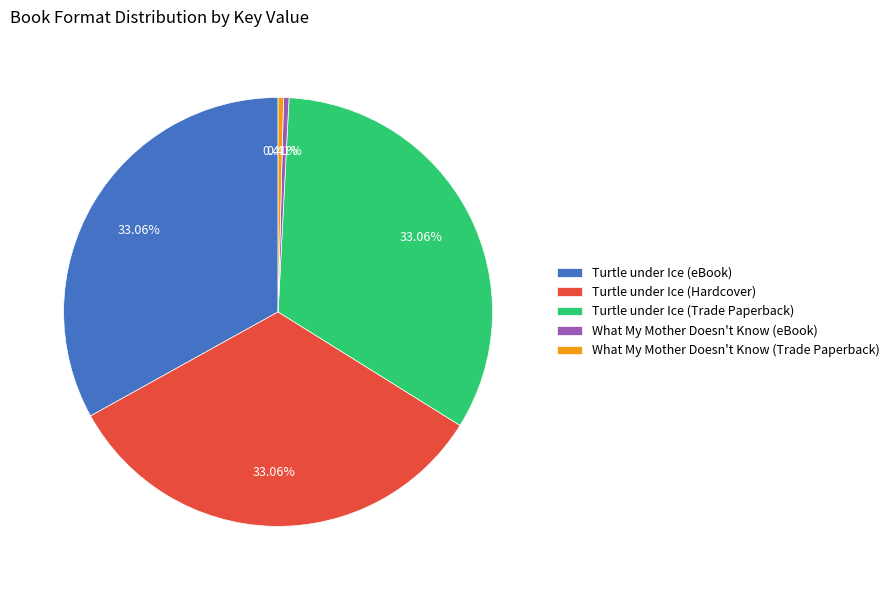

To the nearest percent, what is the average slice percentage?

20%